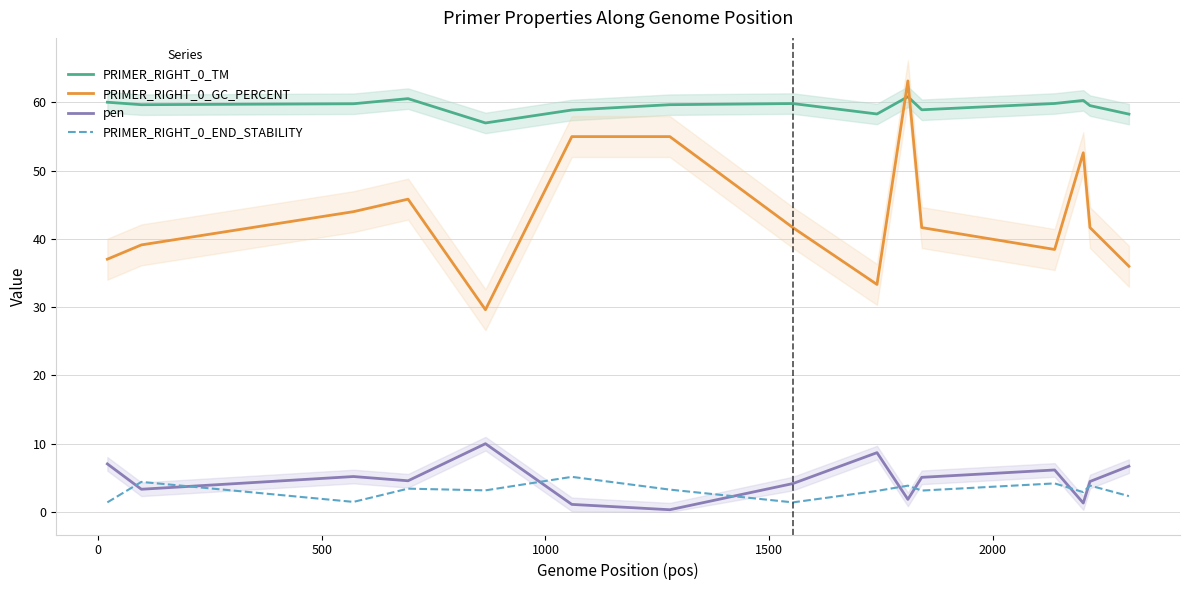

What is the lowest value of the PRIMER_RIGHT_0_GC_PERCENT series?

29.6